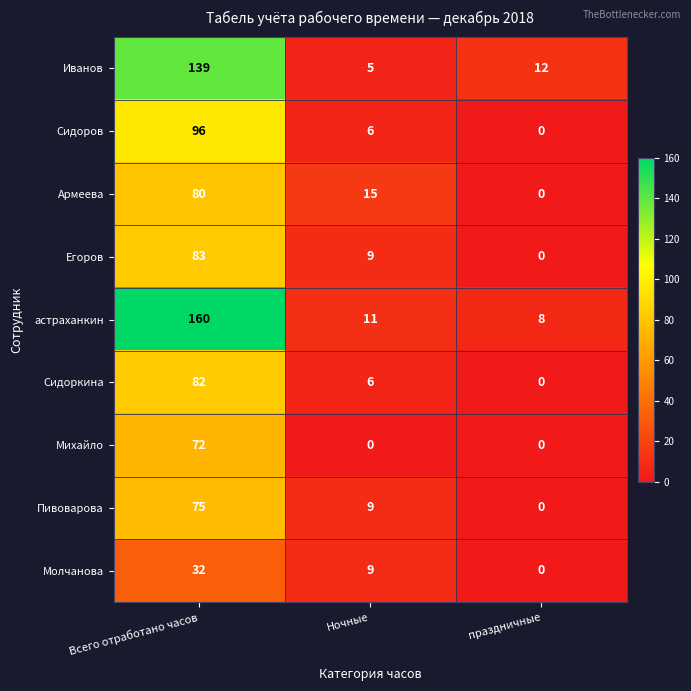

The value of Пивоварова at Всего отработано часов is 75. True or false?

True